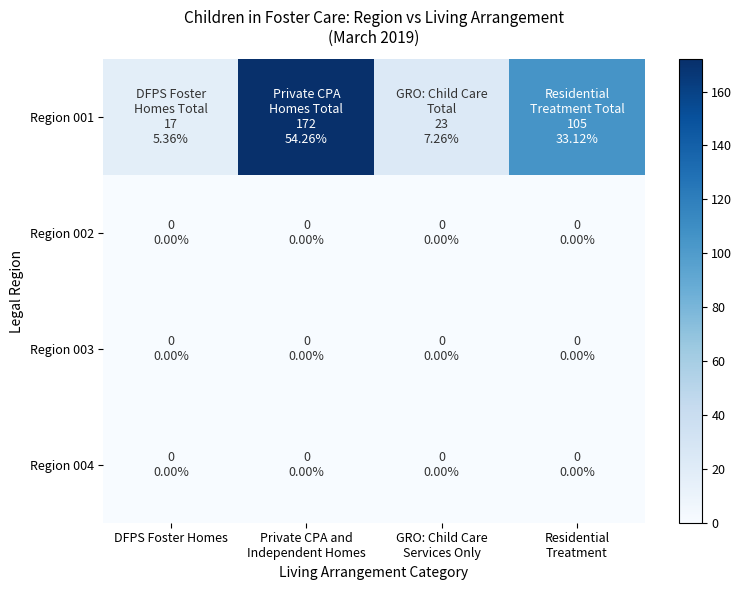

Which series has the widest spread of values?

Region 001